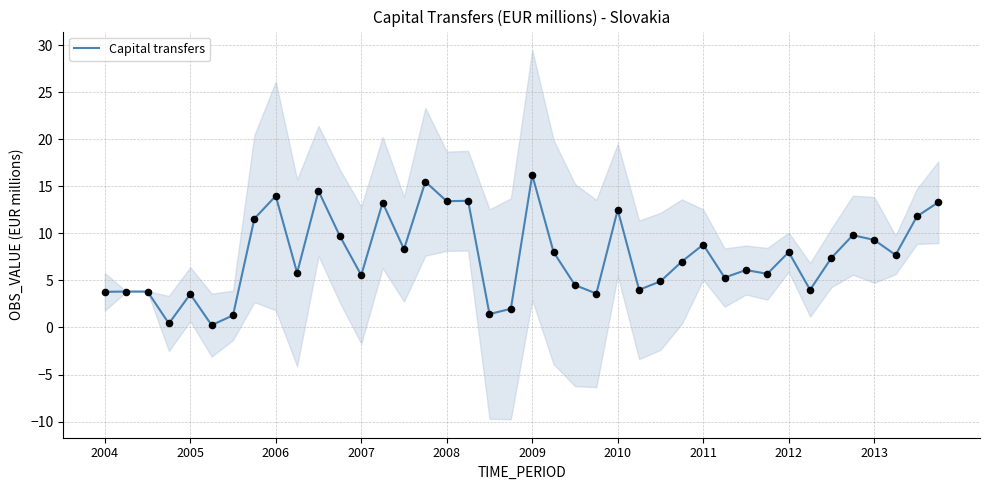

Approximately how many times larger is the value at 13 compared to 30?

2.2